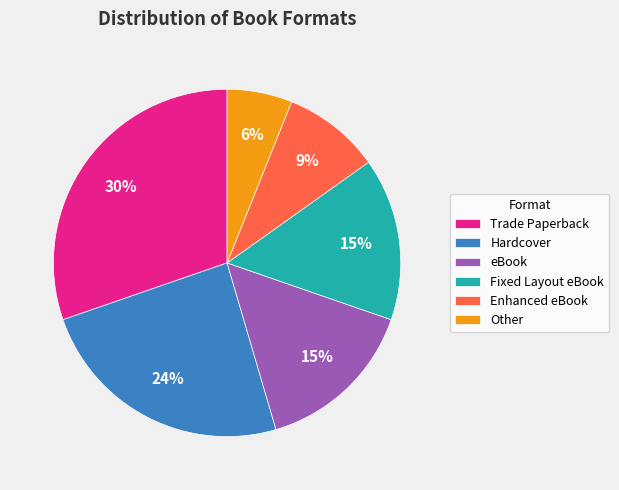

Which category has the biggest portion of the pie?

Trade Paperback